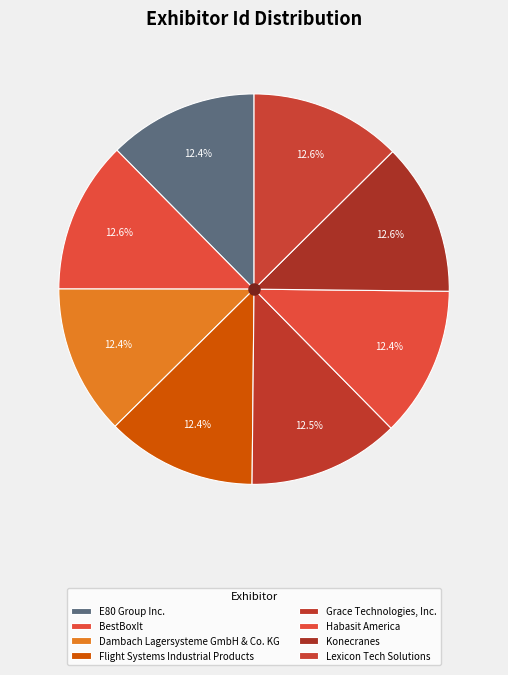

How many slices are in this pie chart?

8